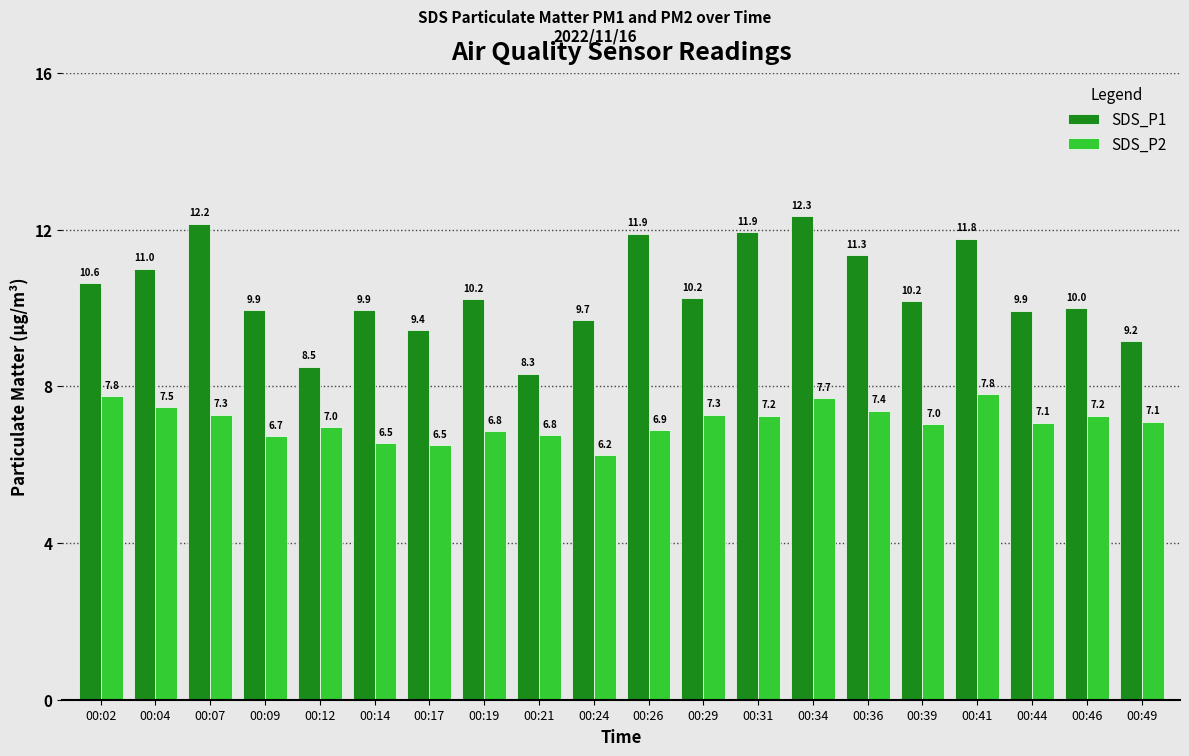

Are the bars horizontal?

No